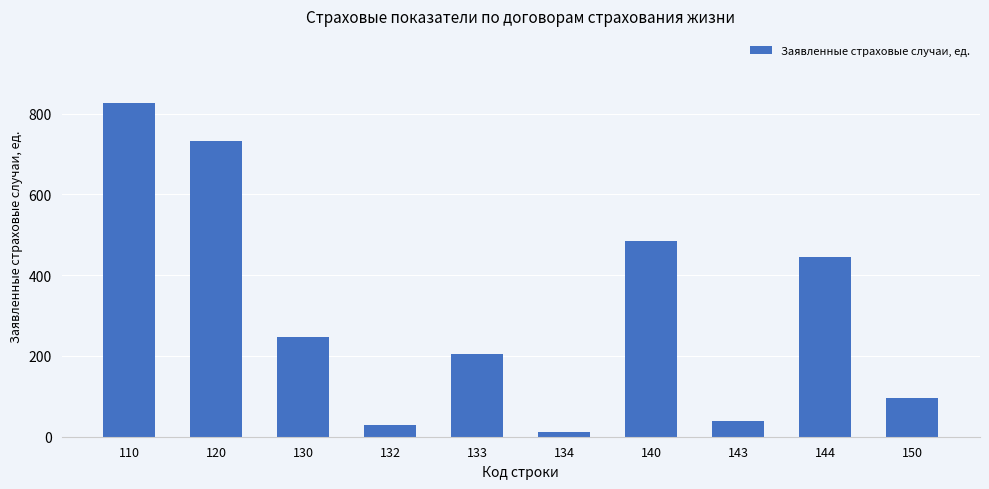

What is the minimum value shown in the chart?

11